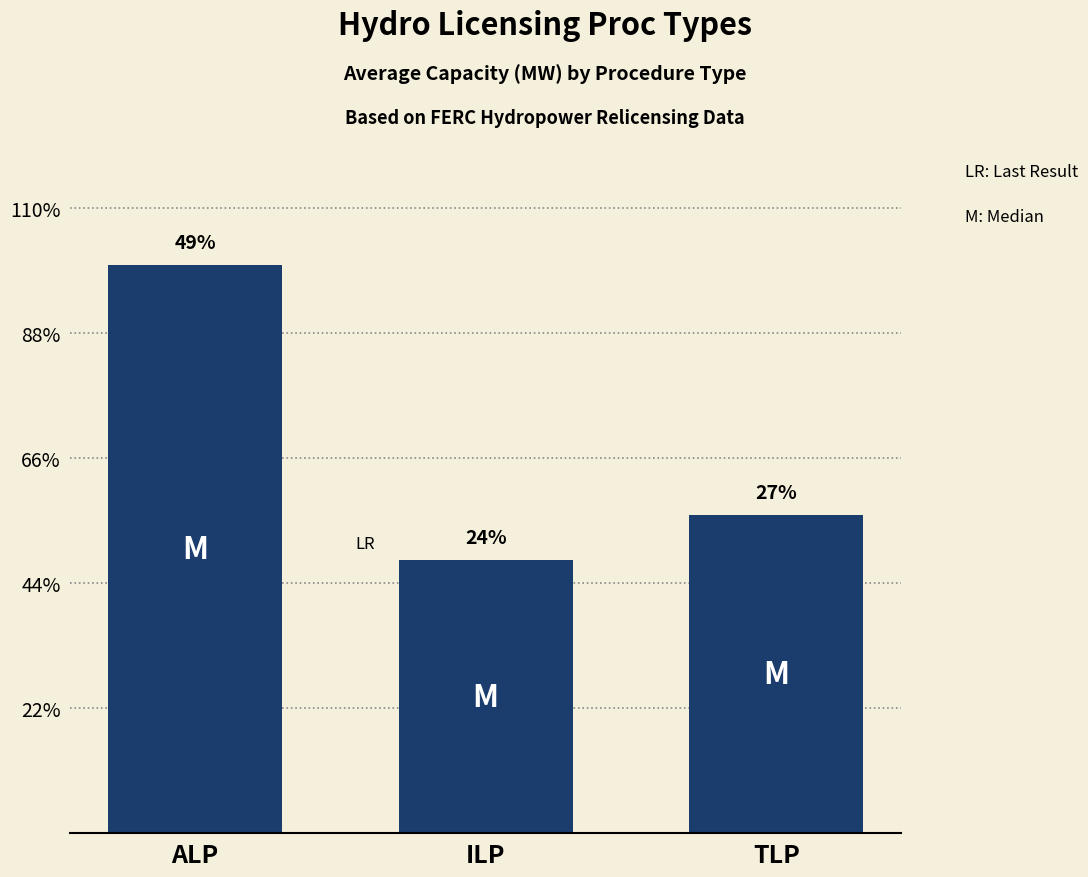

Does the chart contain any negative values?

No